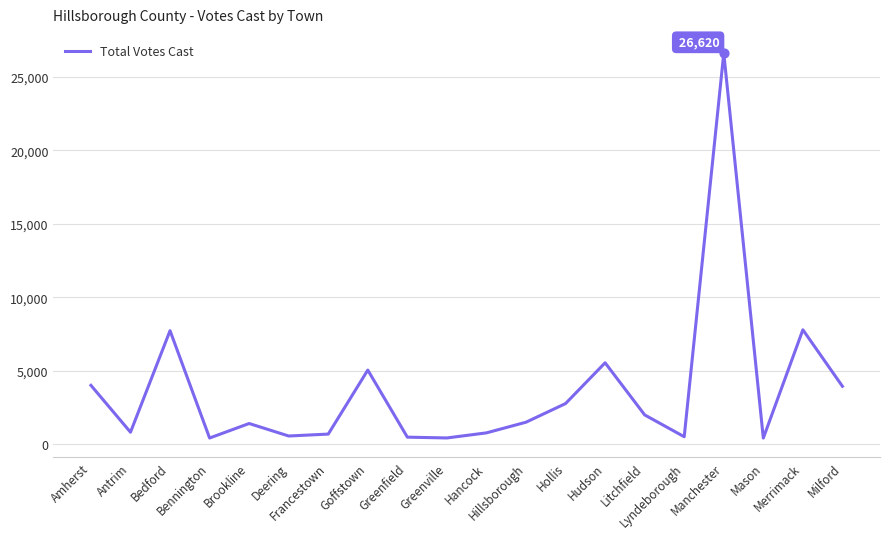

Between Hudson and Milford, which is larger?

Hudson